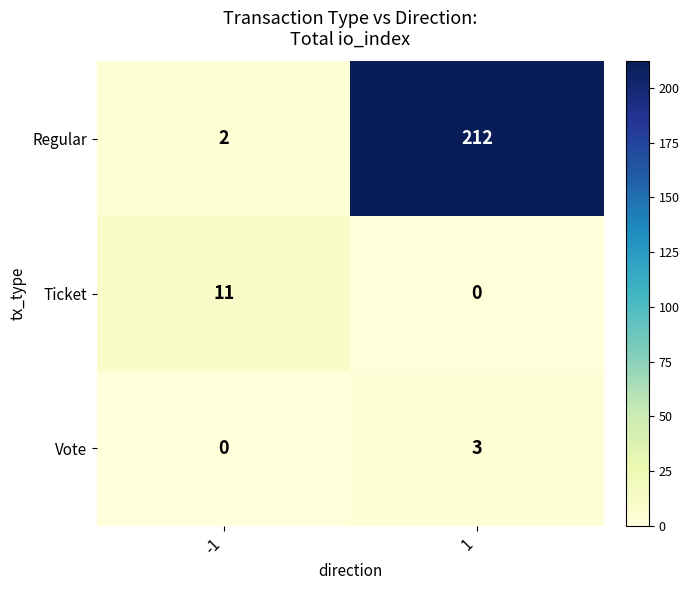

Which series changed the most between -1 and 1?

Regular